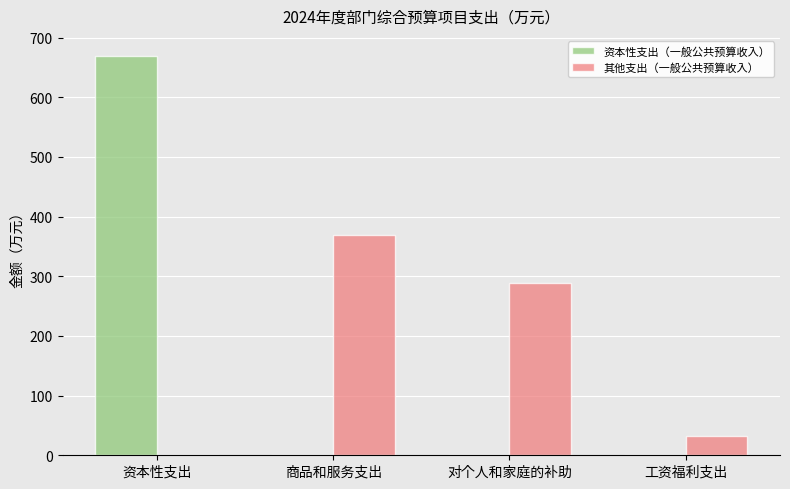

Which series changed the most between 商品和服务支出 and 对个人和家庭的补助?

其他支出（一般公共预算收入）